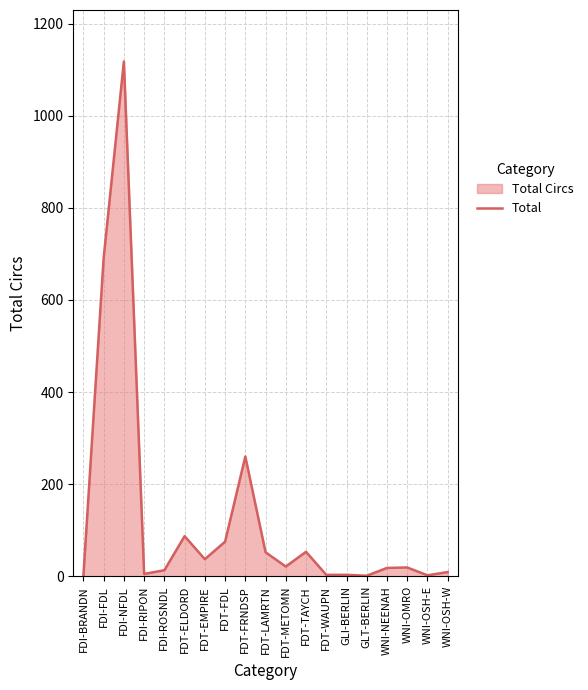

What is the sum of all values?

2468